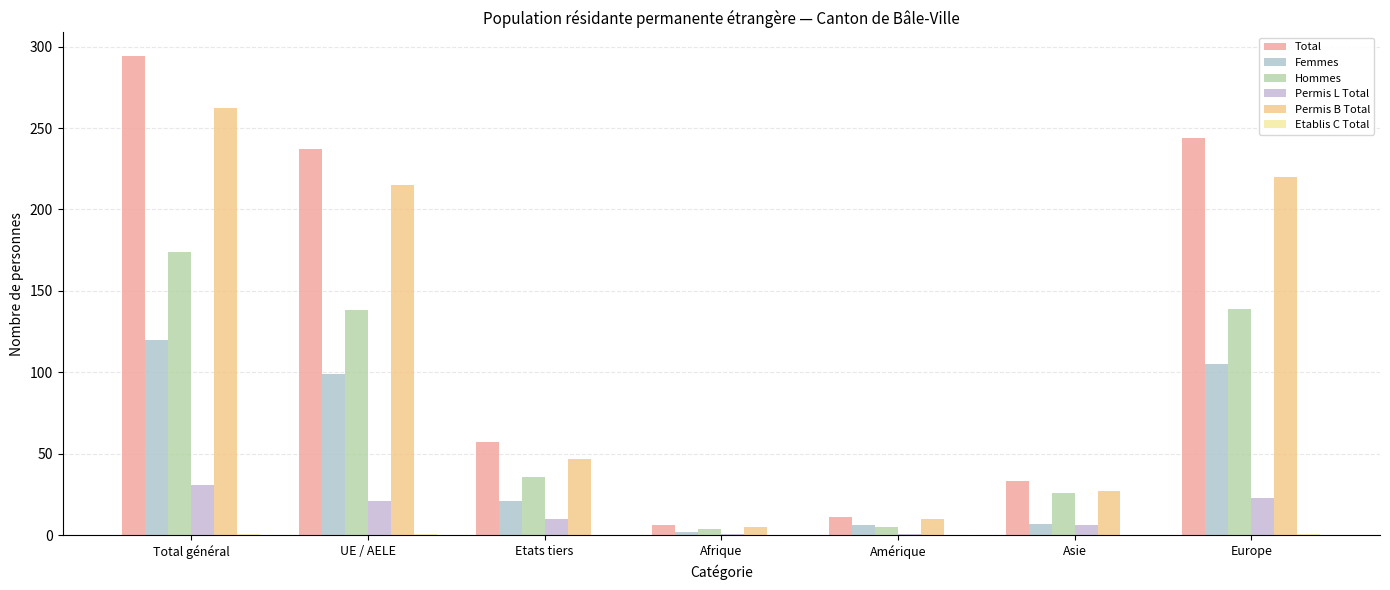

Are the bars horizontal?

No